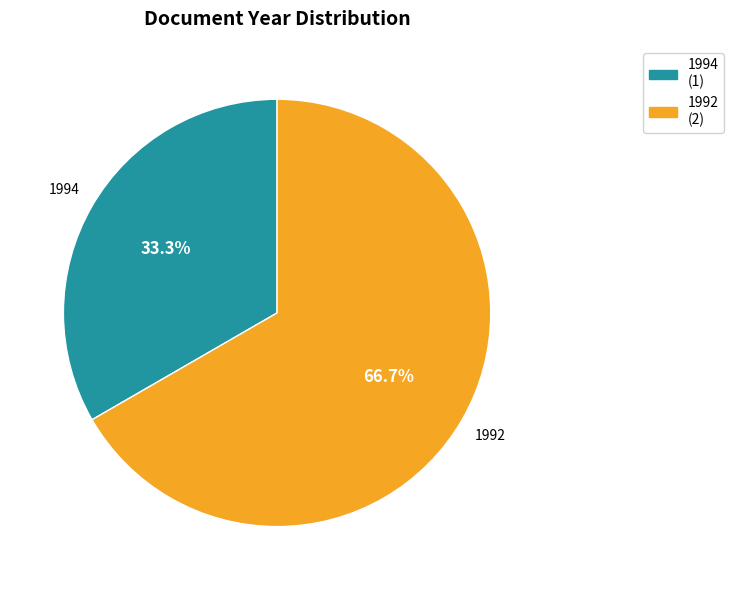

Does any single category account for the majority?

Yes